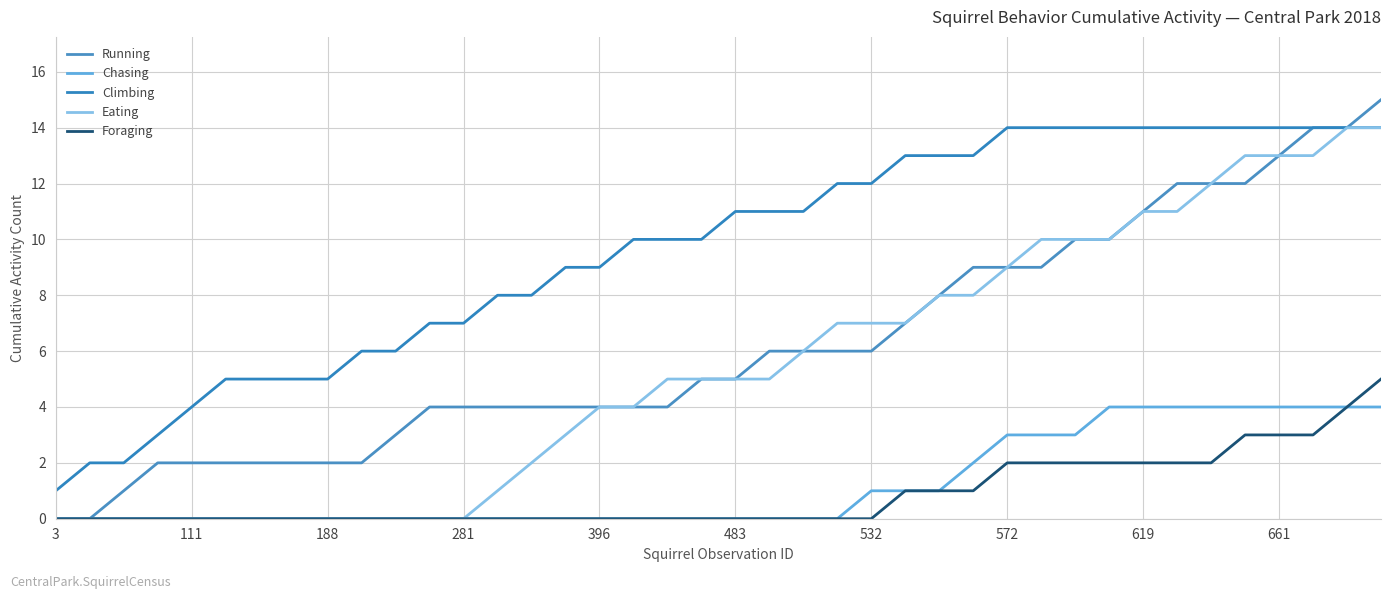

How many values in the Climbing series are below 11?

20